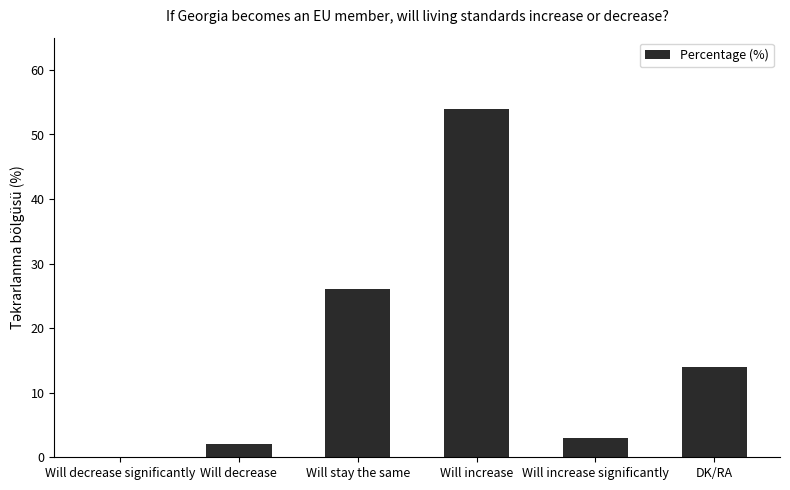

Where is the data nearest to the value 27?

Will stay the same